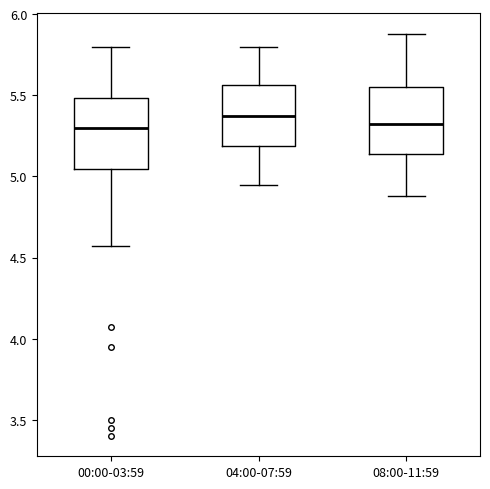

Reading left to right, read every box against the y-axis: the position of its median line, the range the box covers, and the ends of its whiskers. The values are not printed on the chart, so give them approximately, as read against the axis.

00:00-03:59: median 5.30, box 5.05 to 5.50, whiskers 4.55 to 5.80
04:00-07:59: median 5.40, box 5.20 to 5.55, whiskers 4.95 to 5.80
08:00-11:59: median 5.35, box 5.15 to 5.55, whiskers 4.90 to 5.90